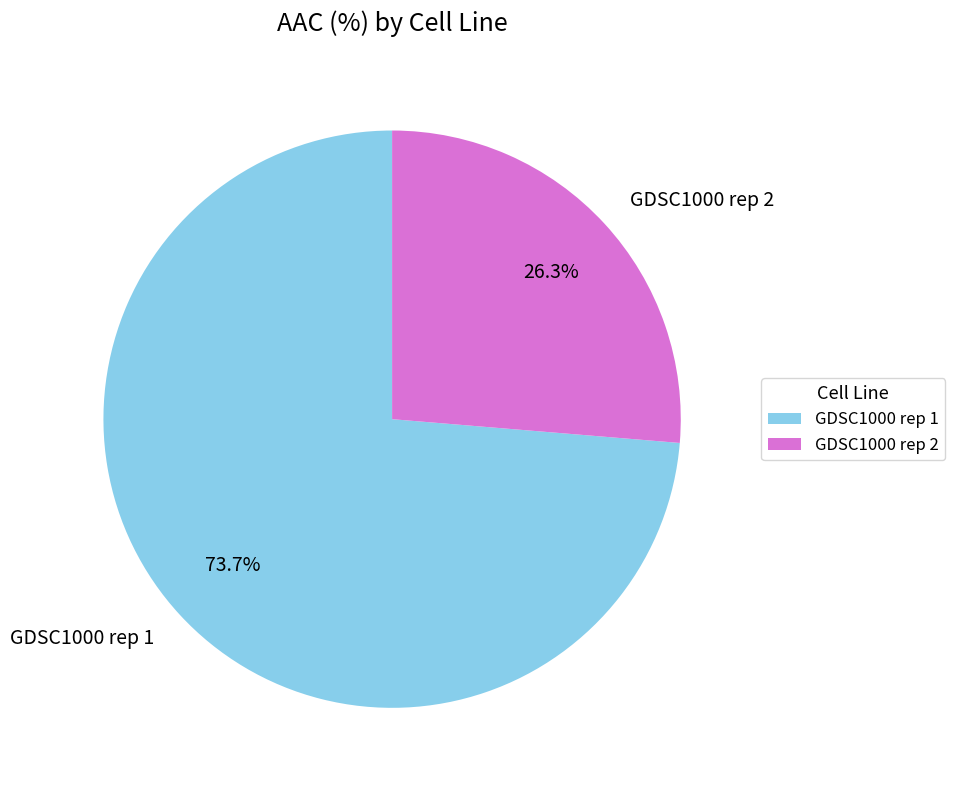

What percentage is the GDSC1000 rep 2 slice, to the nearest percent?

26%